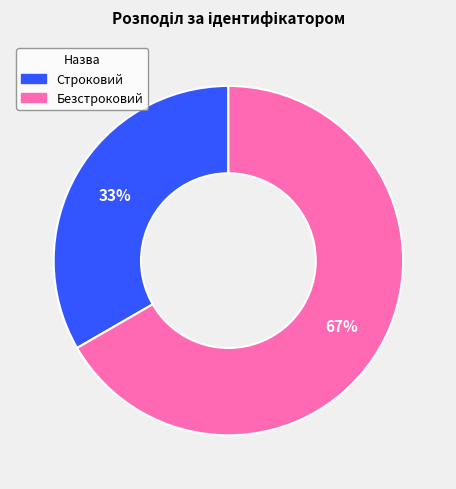

How many slices are in this pie chart?

2